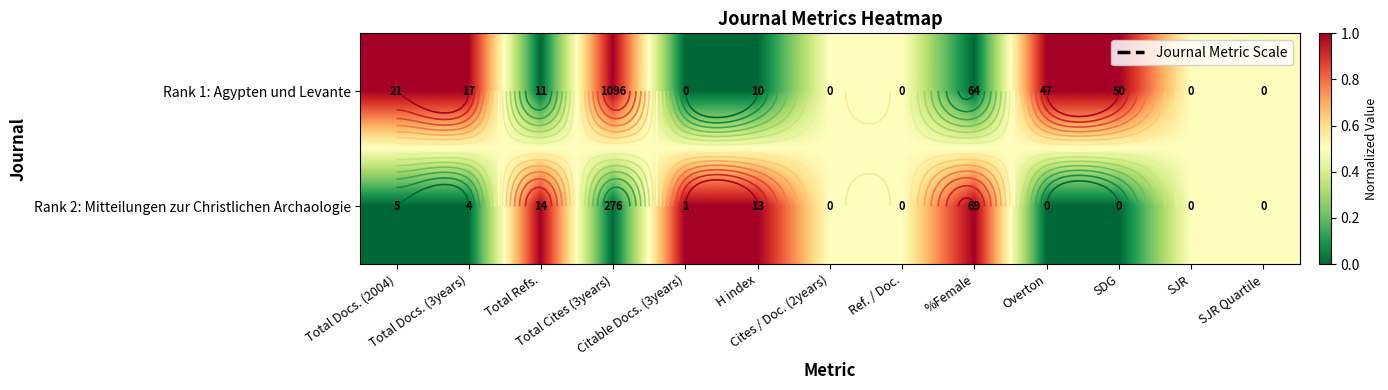

Rank the categories by Rank 2: Mitteilungen zur Christlichen Archaologie value from highest to lowest.

Total Refs., Citable Docs. (3years), H index, %Female, Cites / Doc. (2years), Ref. / Doc., SJR, SJR Quartile, Total Docs. (2004), Total Docs. (3years), Total Cites (3years), Overton, SDG